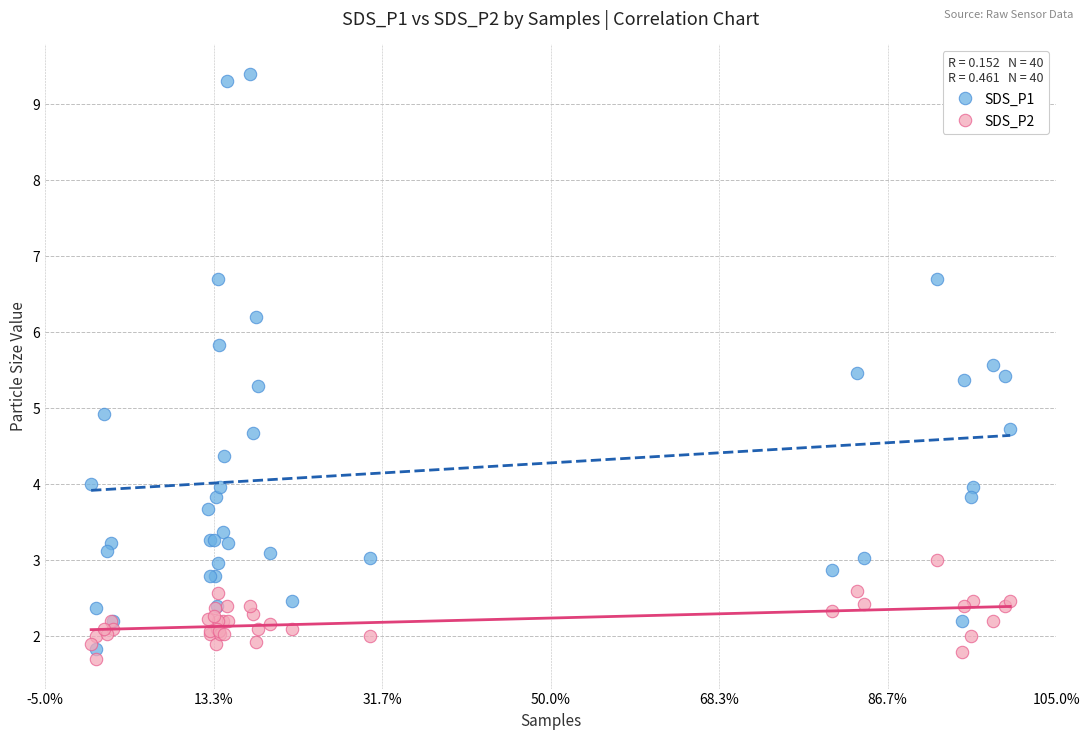

What are all the series names shown in the legend?

SDS_P1, SDS_P2